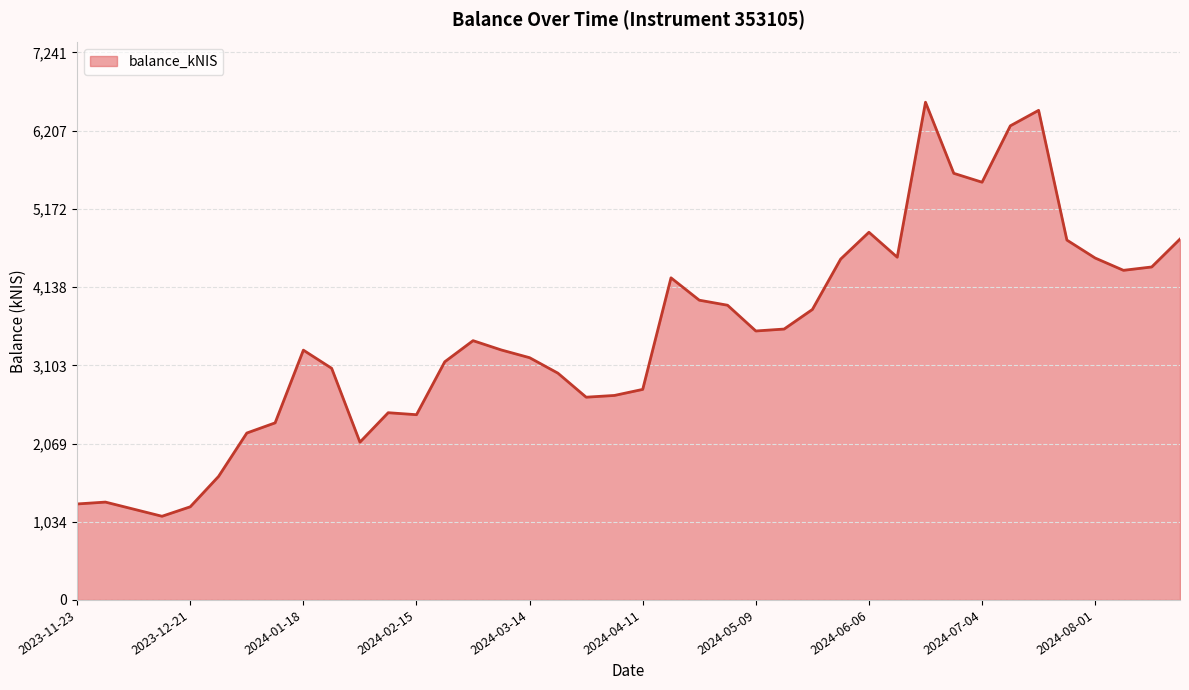

What is the difference between the maximum and minimum values?

5476.4